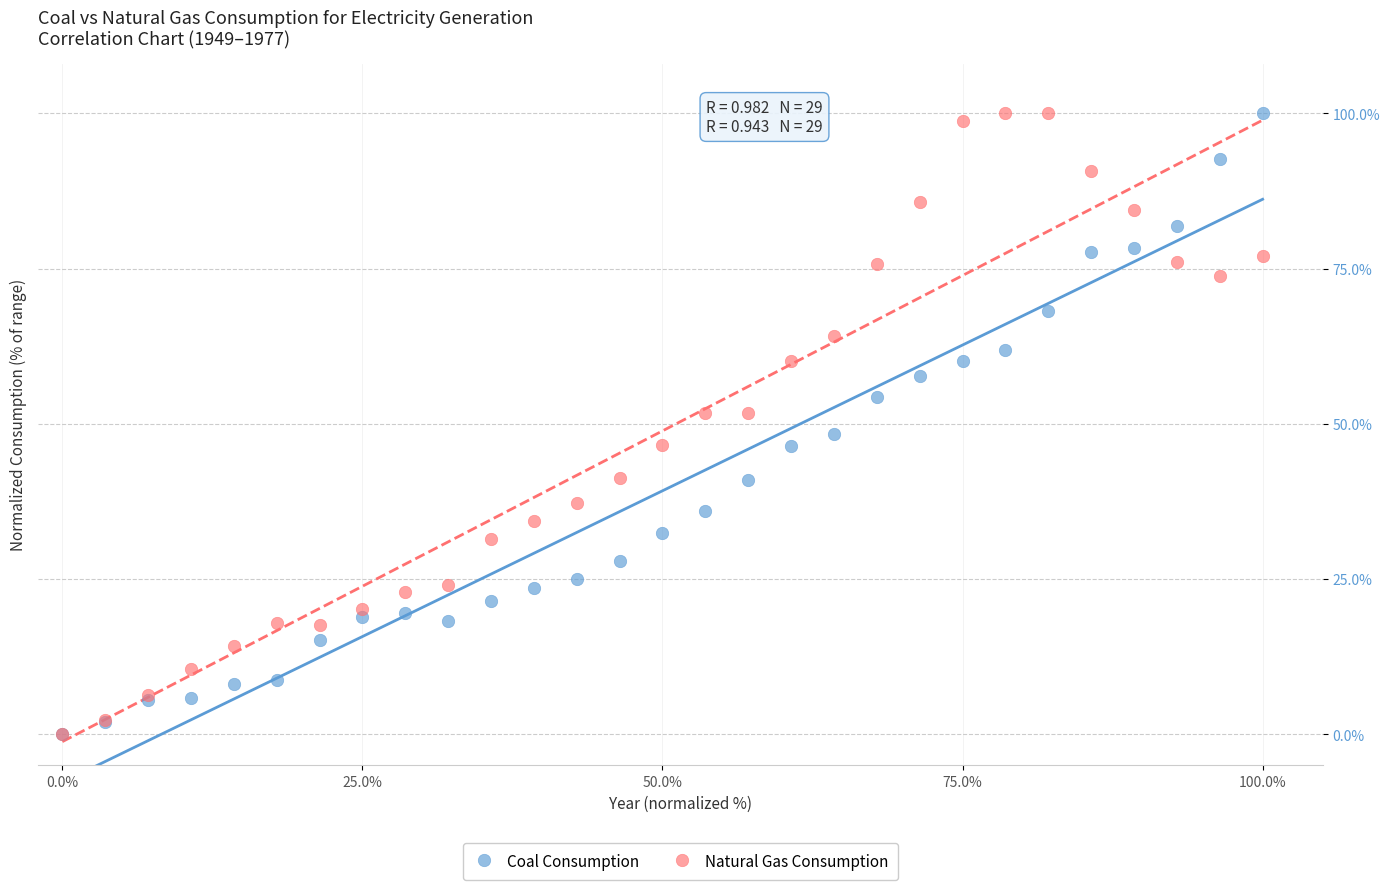

What are all the series names shown in the legend?

Coal Consumption, Natural Gas Consumption